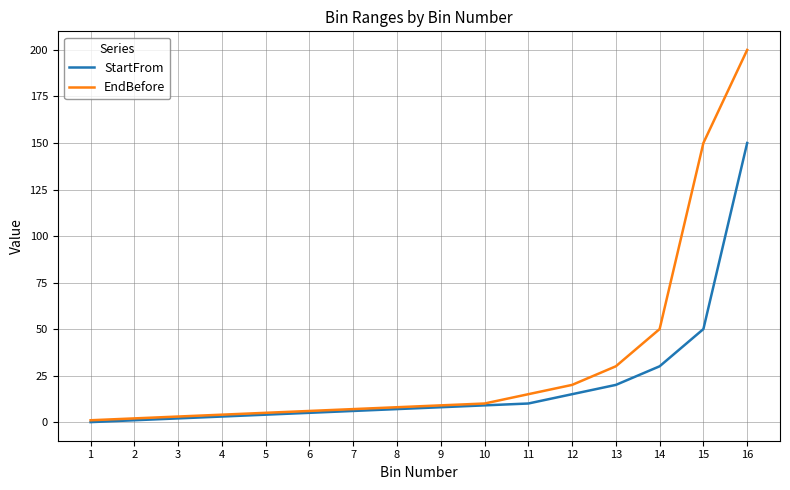

Is it true that EndBefore equals 4 at 4?

True